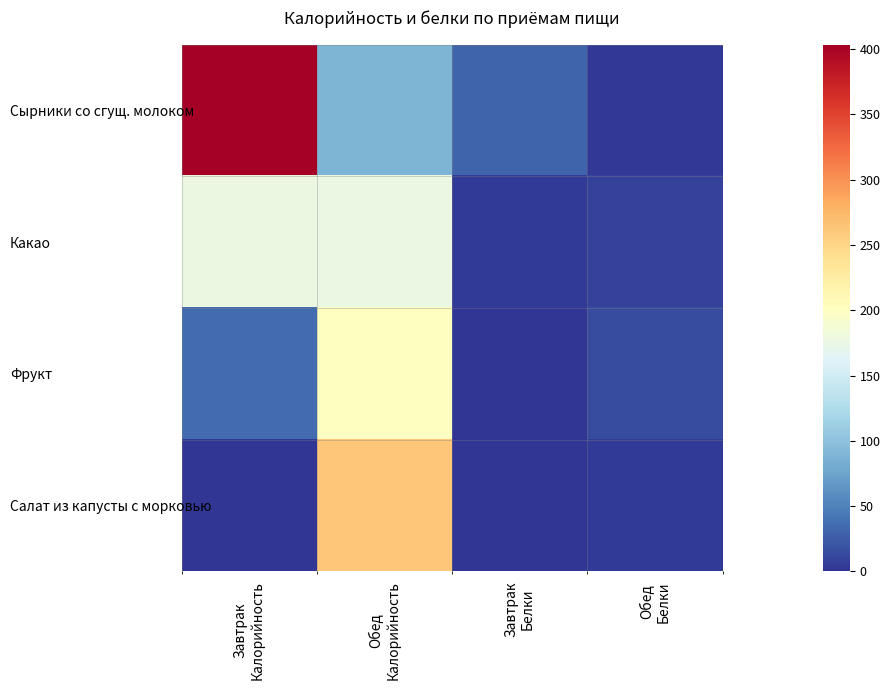

What is the spread (max minus min) of values at Завтрак
Калорийность?

403.6